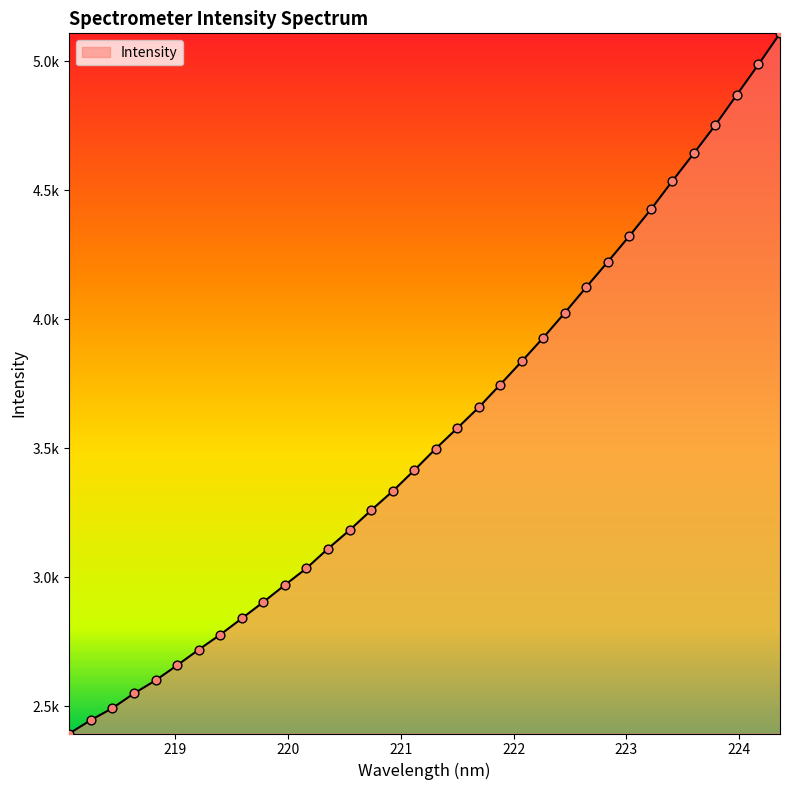

Does the chart have visible grid lines?

No